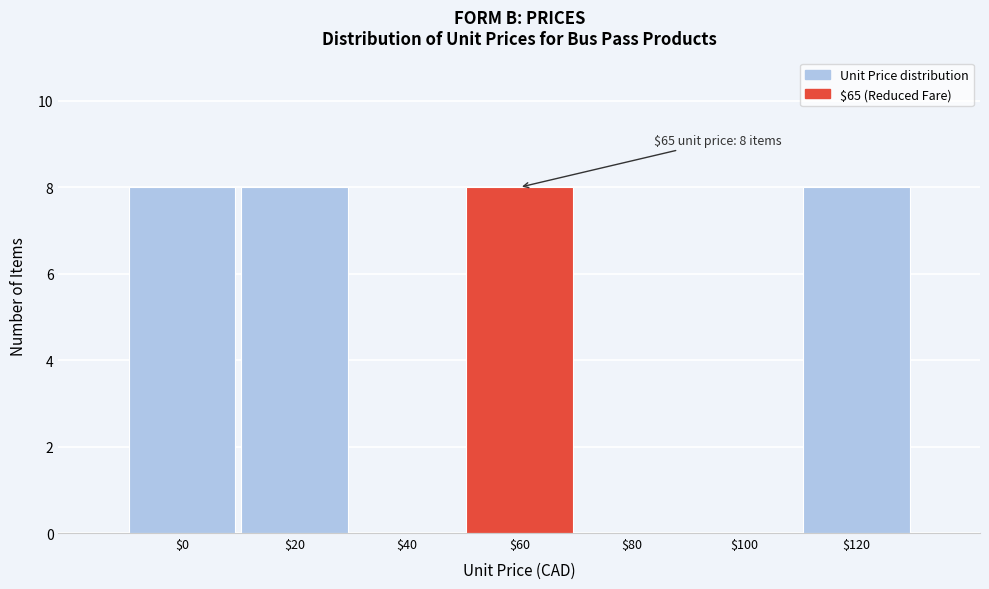

The chart shows a value of 12 at $60. True or false?

False